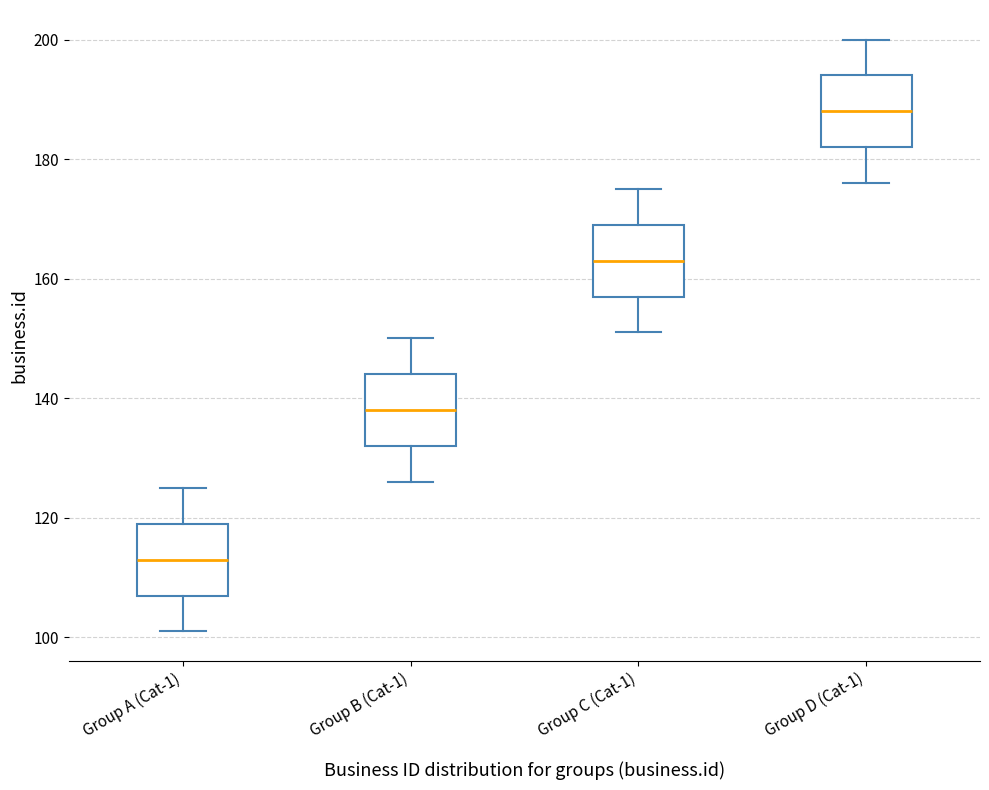

Where is the lower edge of the box for Group A (Cat-1) on the y-axis? The values are not printed on the chart, so give them approximately, as read against the axis.

108